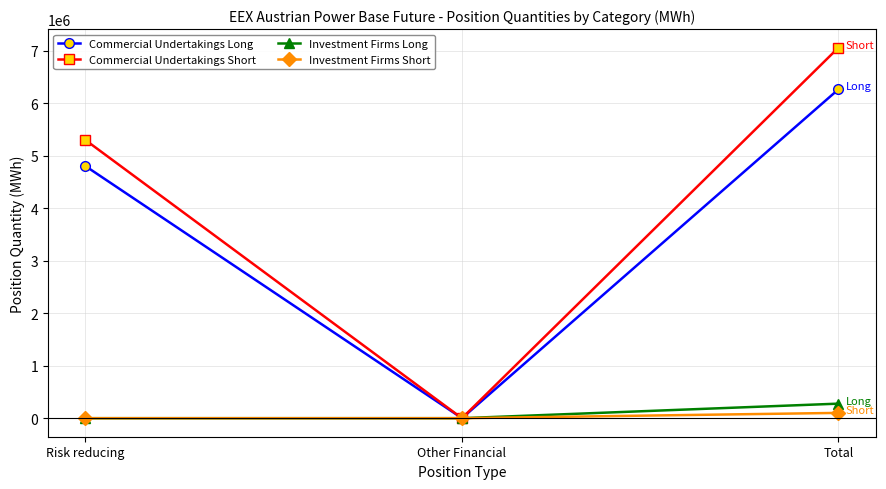

Is it true that Investment Firms Long equals 0 at Other Financial?

True